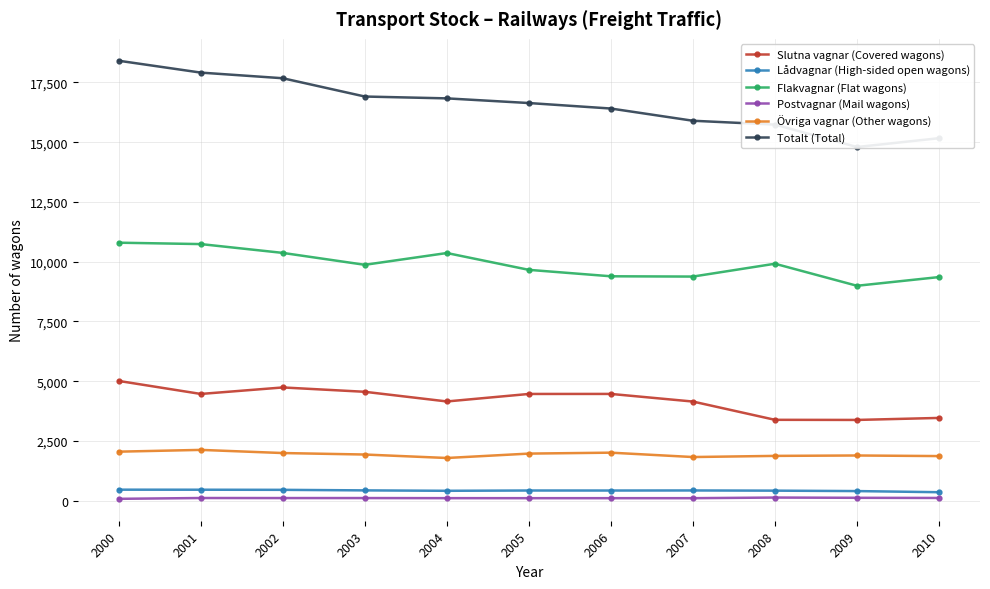

How many lines are shown in the chart?

6